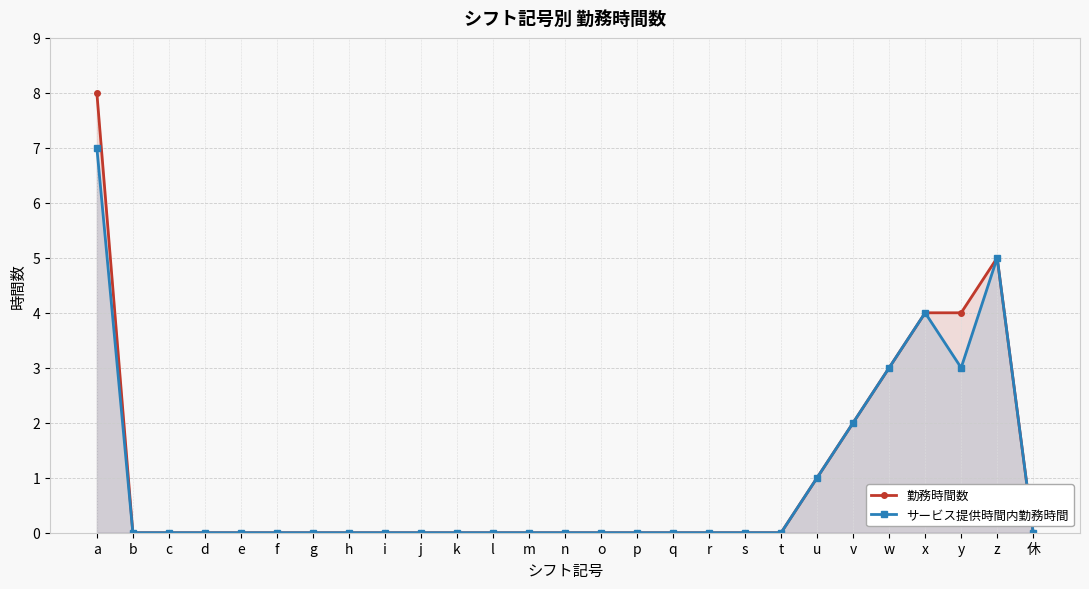

Where is 勤務時間数 nearest to the value 4?

x